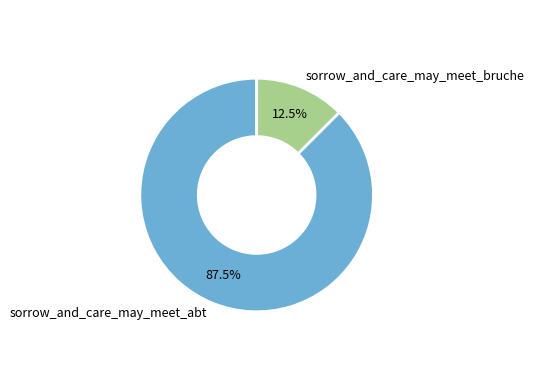

What is the largest slice in the pie chart?

sorrow_and_care_may_meet_abt